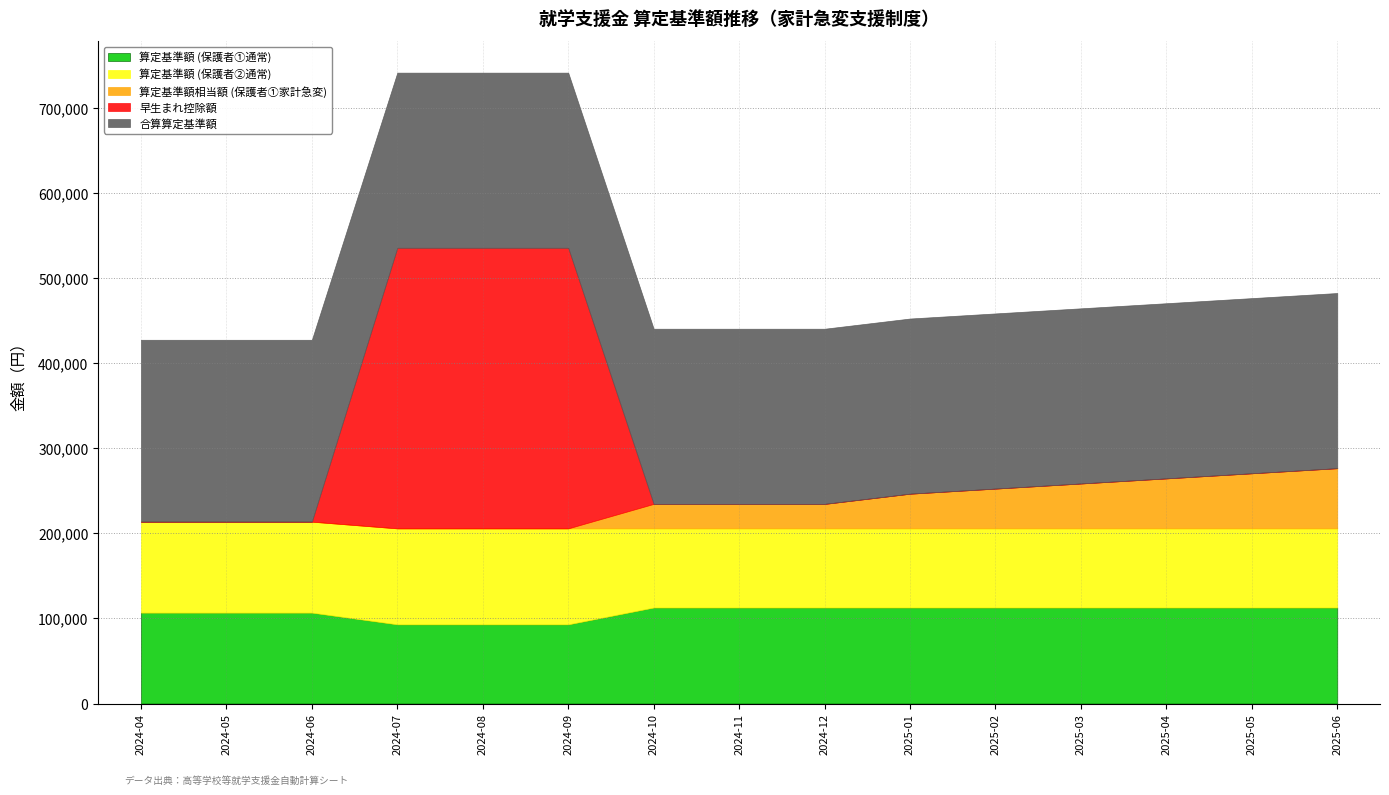

The value of 算定基準額相当額 (保護者①家計急変) at 2024-11 is 28800. True or false?

True